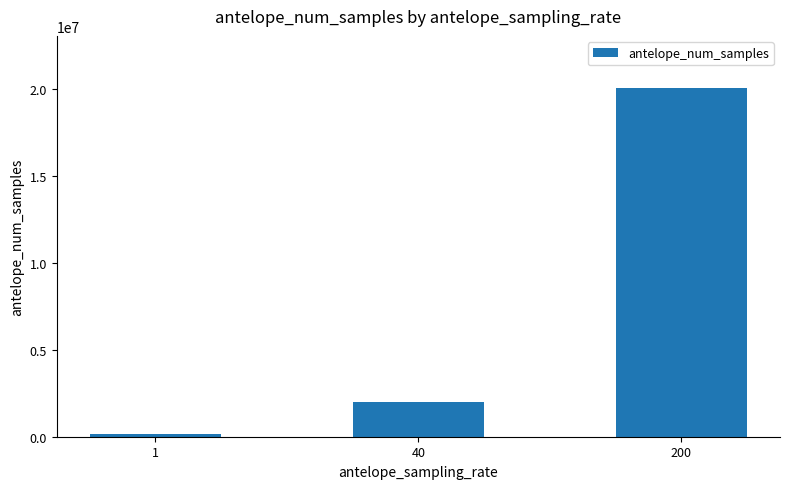

Where is the data nearest to the value 10109953?

40